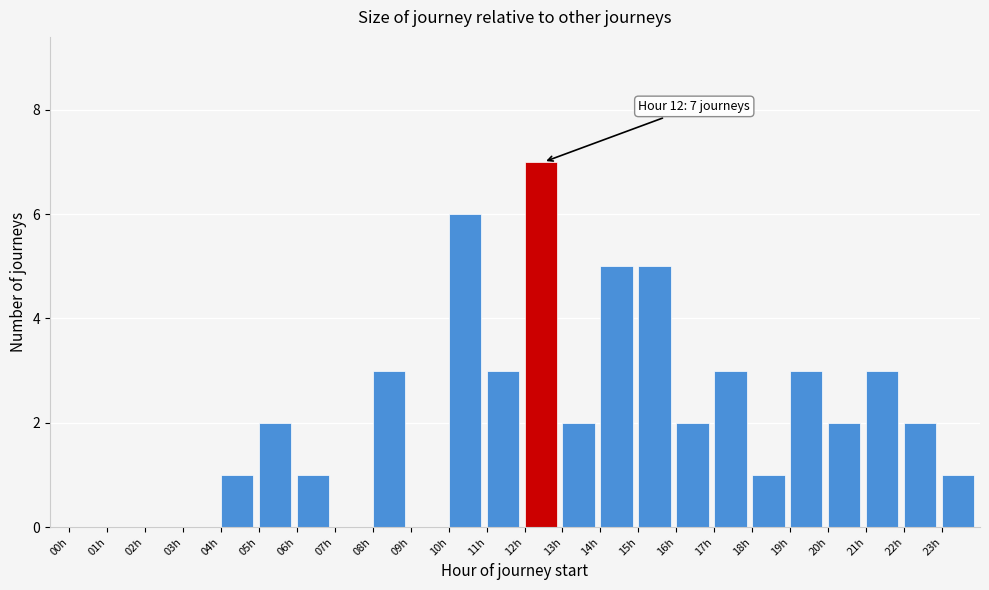

Over which range of the x-axis is the bar tallest?

12 to 13